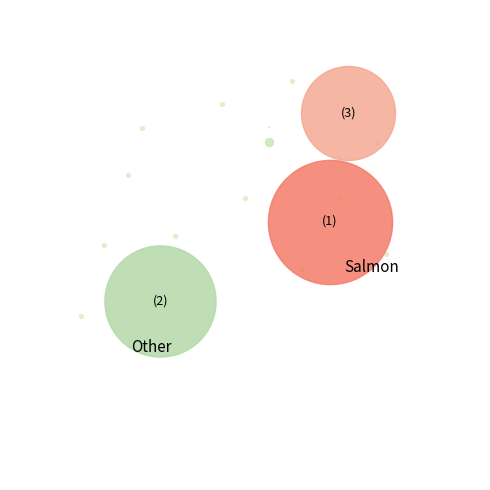

How many segments does this pie chart have?

4